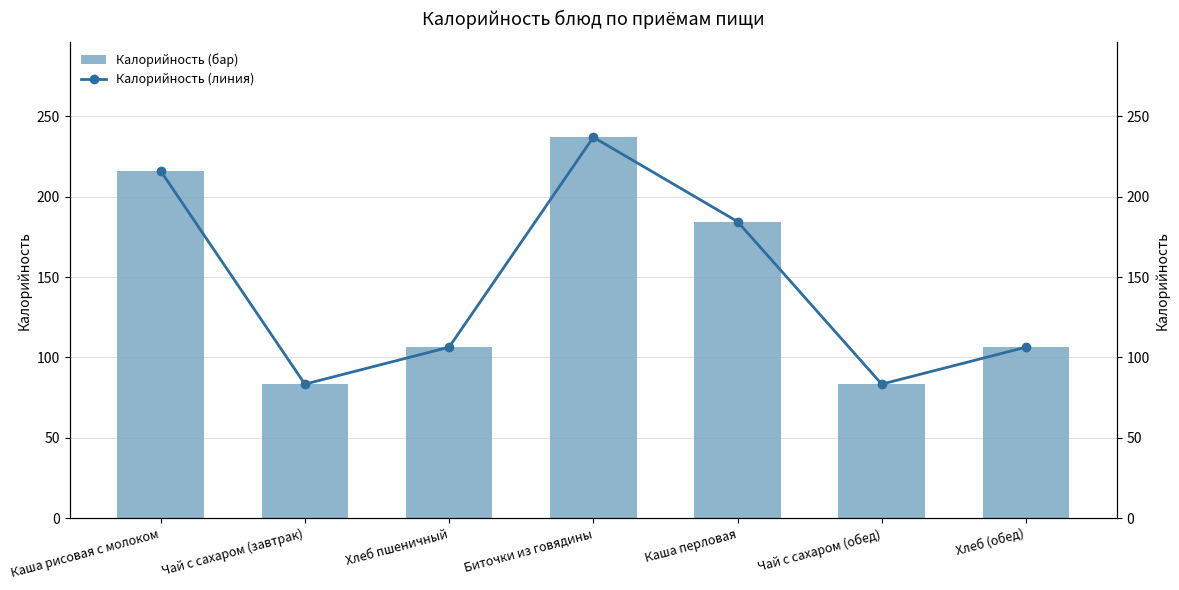

Reading right to left, list all the values displayed in this chart.

Калорийность: 106.4	83.4	184.5	237.0	106.4	83.4	216.0
Калорийность (линия): 106.4	83.4	184.5	237.0	106.4	83.4	216.0